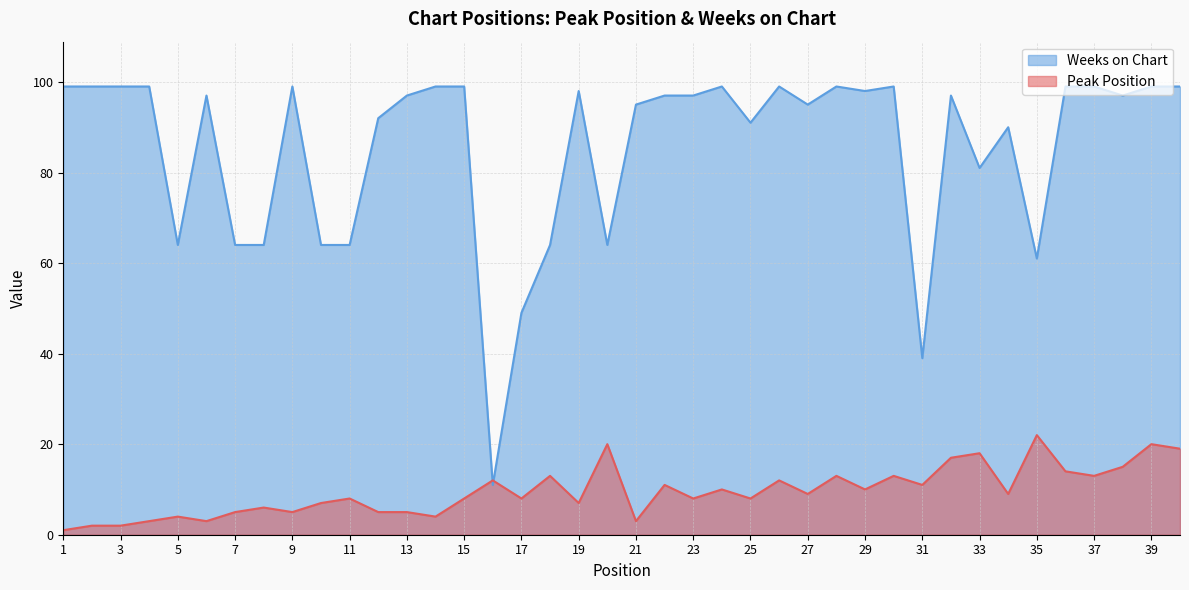

What are all the series names shown in the legend?

Weeks on Chart, Peak Position